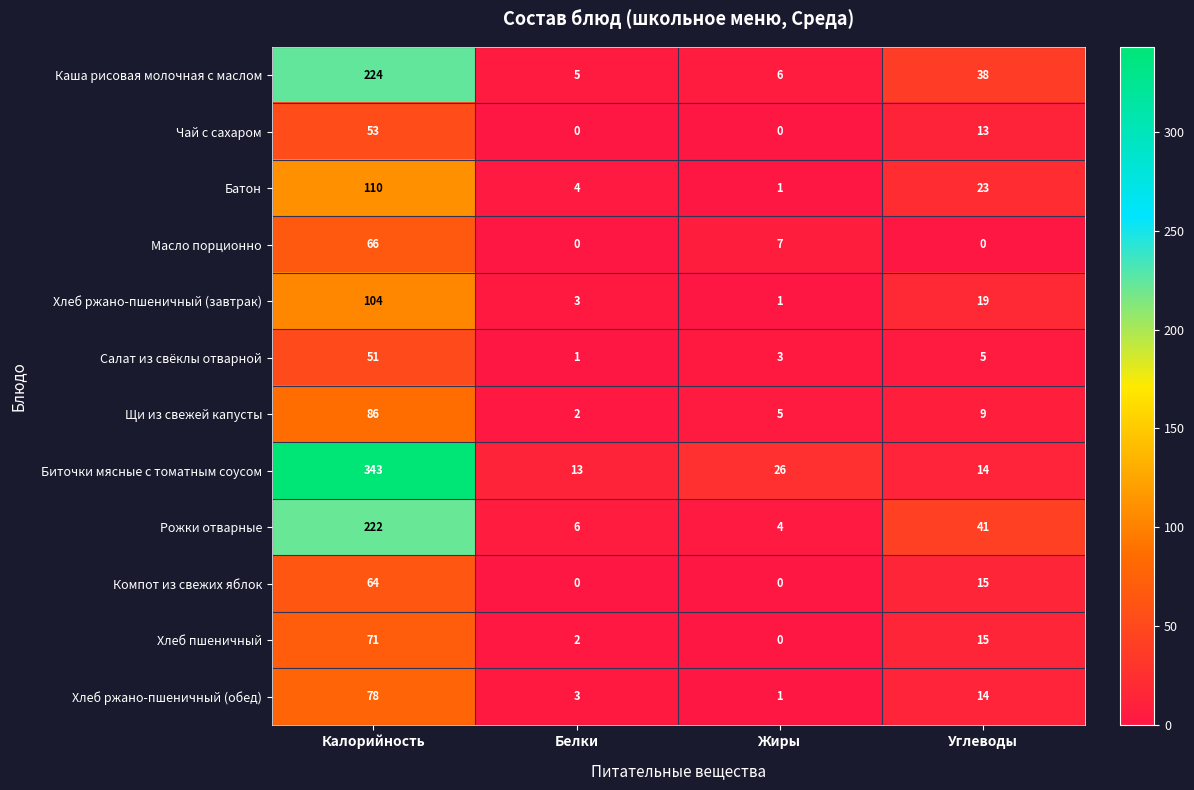

What is the average value of the Компот из свежих яблок series?

20